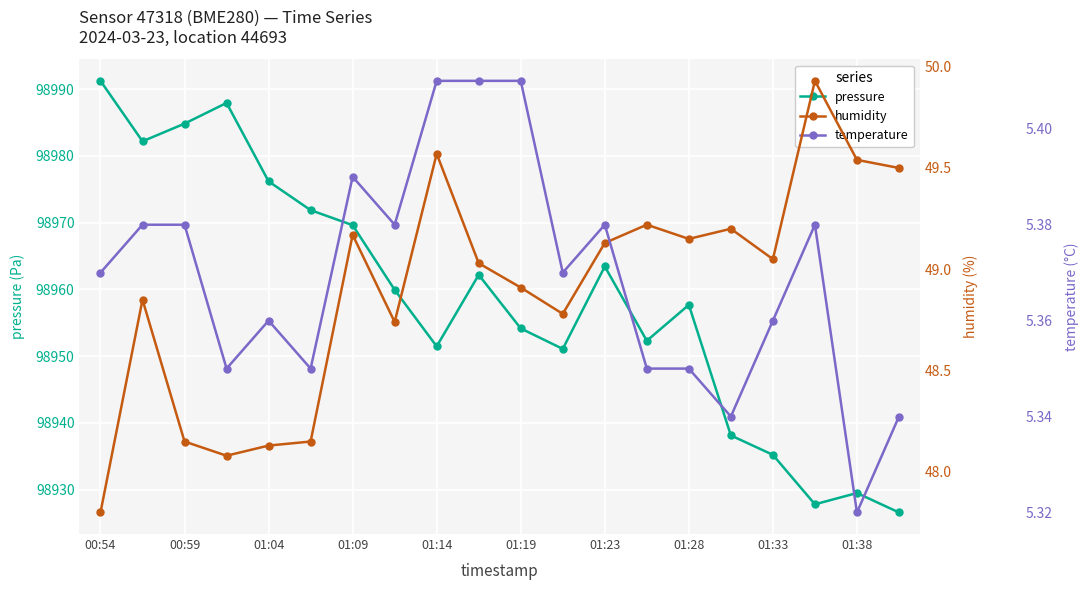

The value of temperature at 00:54 is 8.3. True or false?

False